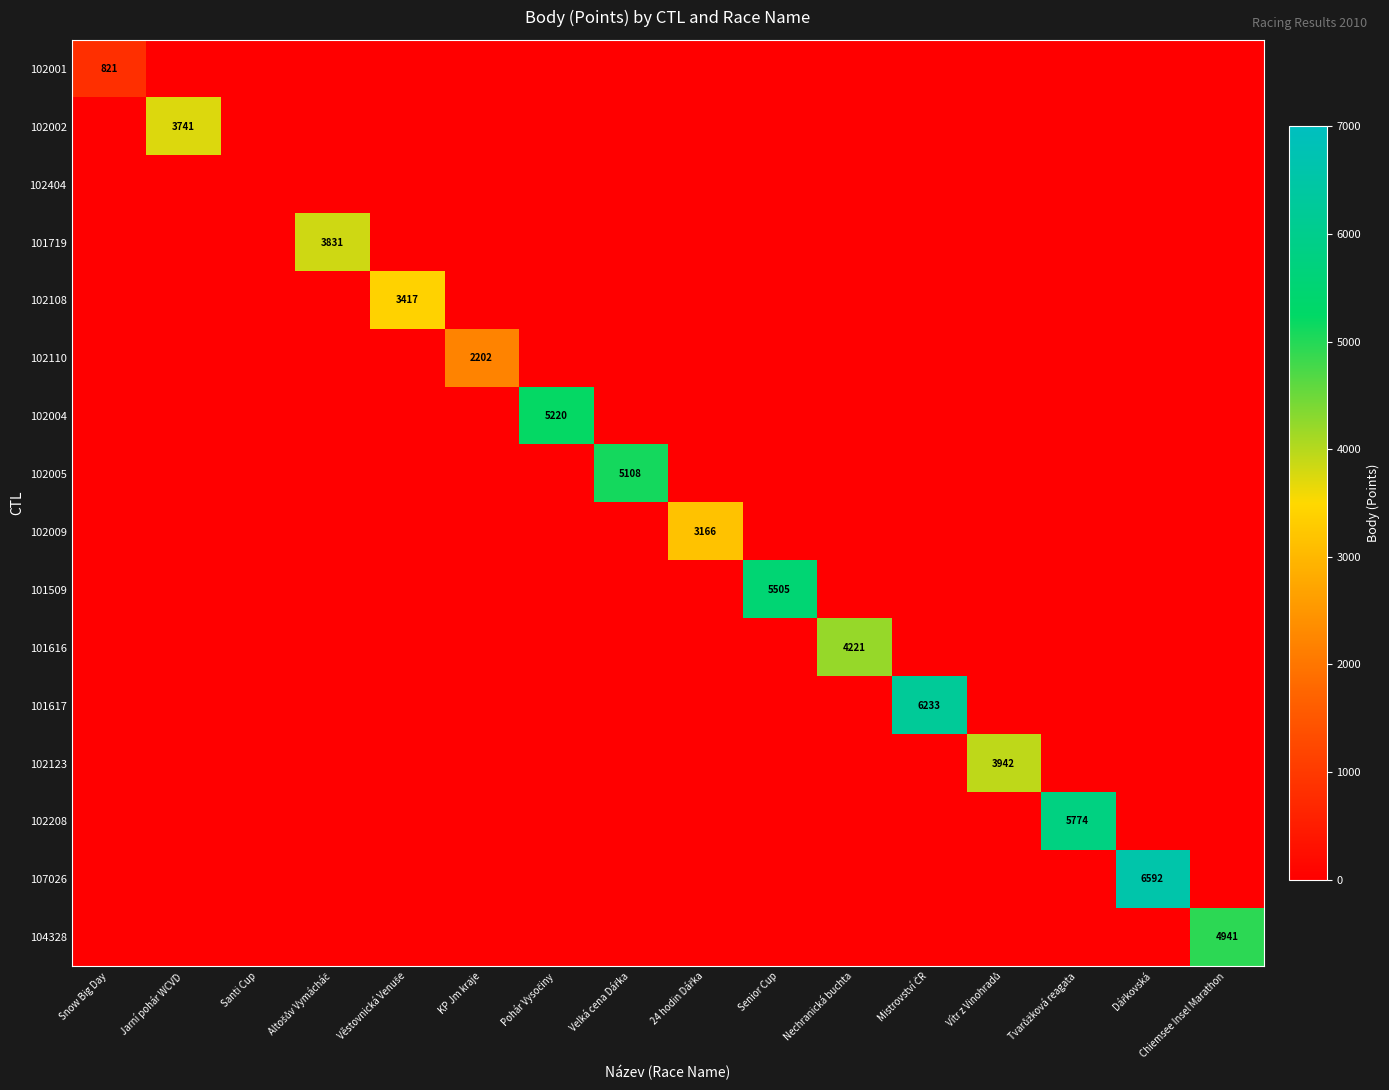

The 104328 series shows -3078 at Santi Cup. True or false?

False